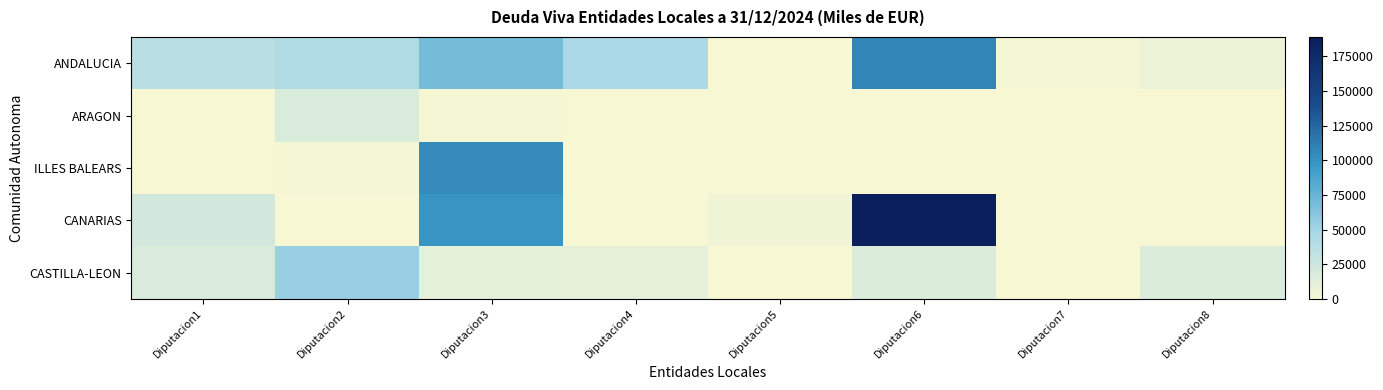

List the labels in order of CANARIAS value, smallest first.

Diputacion4, Diputacion8, Diputacion7, Diputacion2, Diputacion5, Diputacion1, Diputacion3, Diputacion6